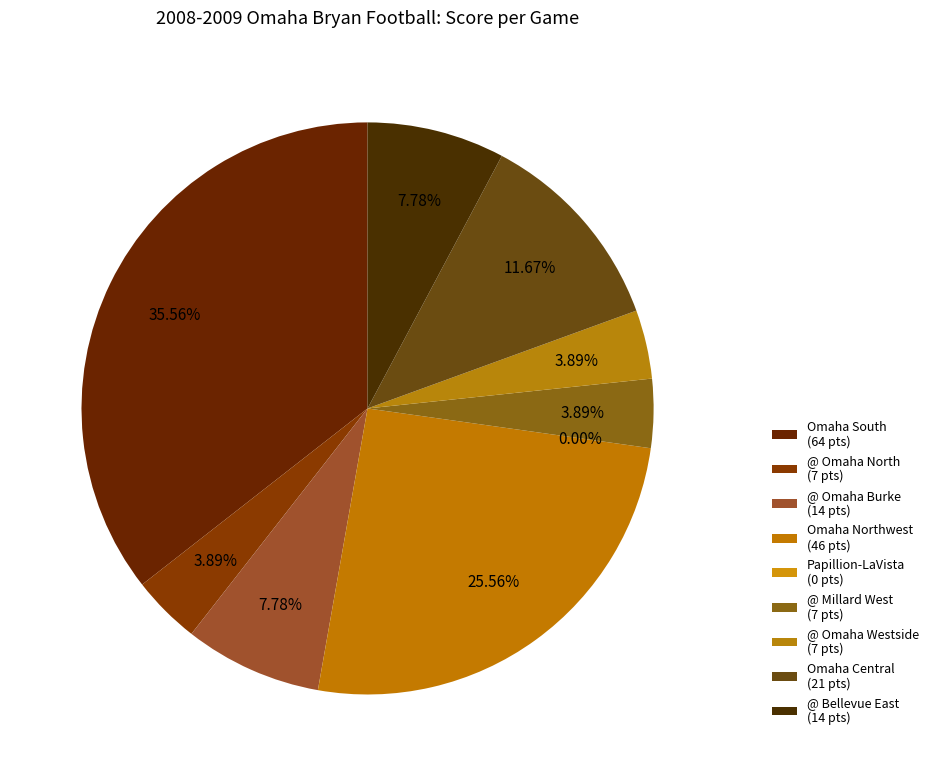

What percentage do Omaha South and Omaha Northwest together represent?

61.1%